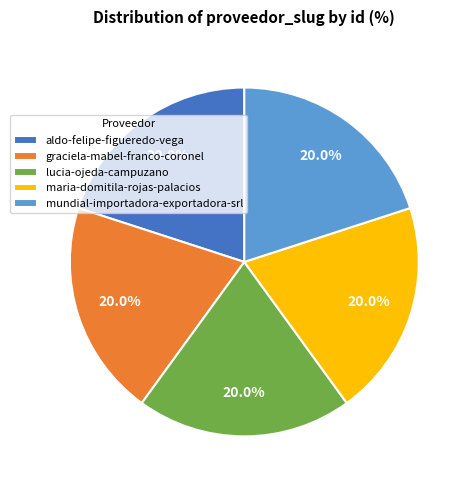

To the nearest percent, what is the combined percentage of graciela-mabel-franco-coronel and mundial-importadora-exportadora-srl?

40%